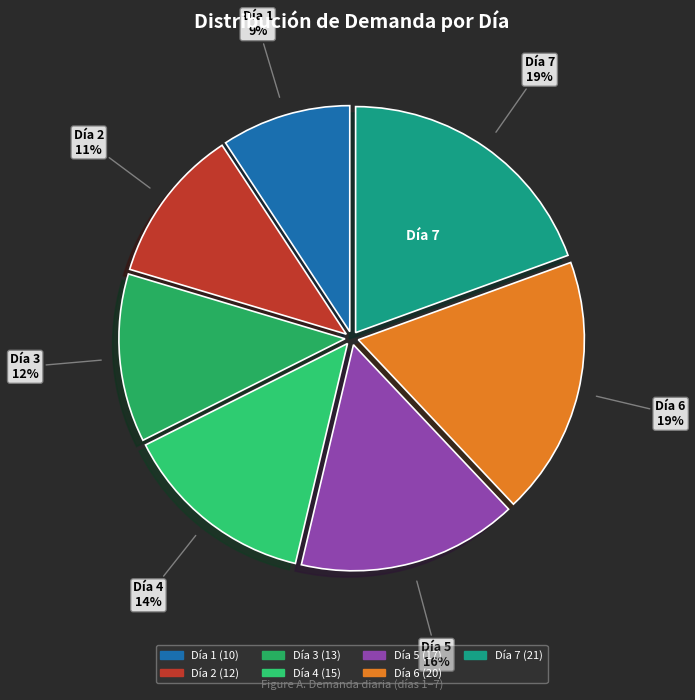

How many segments does this pie chart have?

7